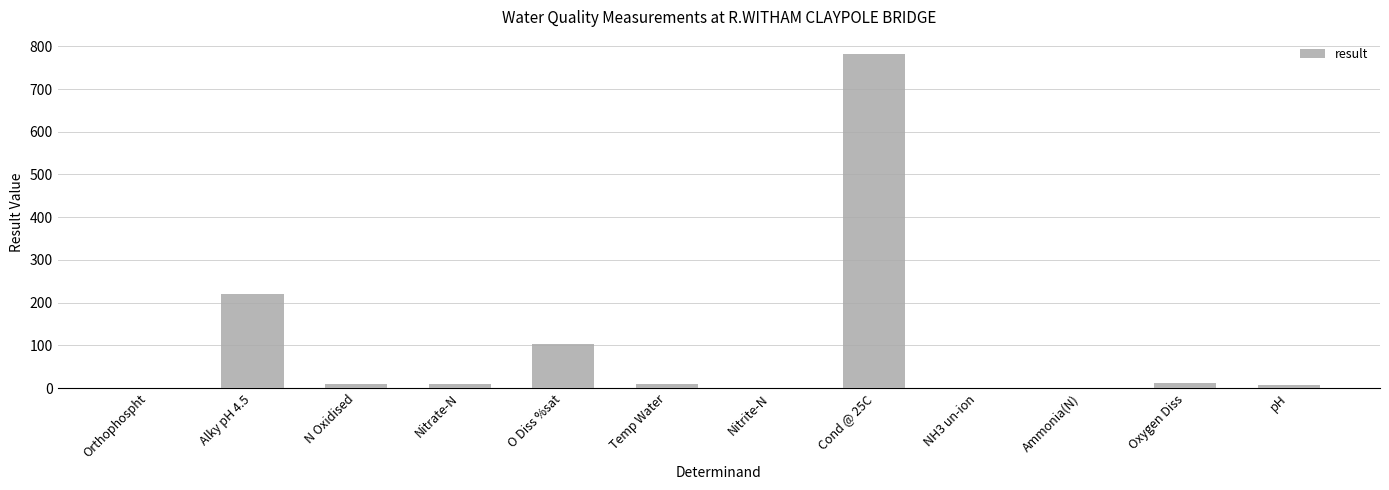

At which label is the value closest to 391?

Alky pH 4.5